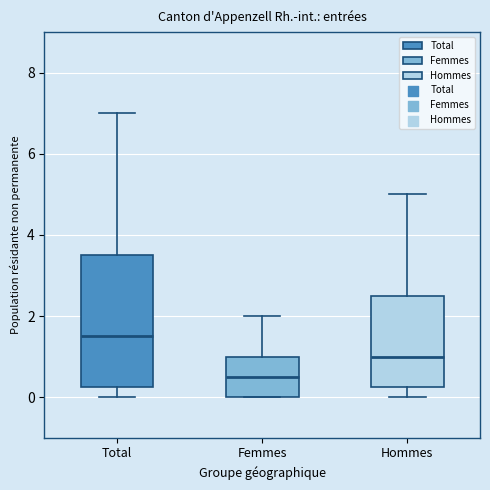

Reading left to right, transcribe this box plot: for each box, give where its median line is, the range the box spans, and where its two whiskers end, as read against the y-axis. The values are not printed on the chart, so give them approximately, as read against the axis.

Total: median 1.6, box 0.2 to 3.6, whiskers 0.0 to 7.0
Femmes: median 0.6, box 0.0 to 1.0, whiskers 0.0 to 2.0
Hommes: median 1.0, box 0.2 to 2.6, whiskers 0.0 to 5.0